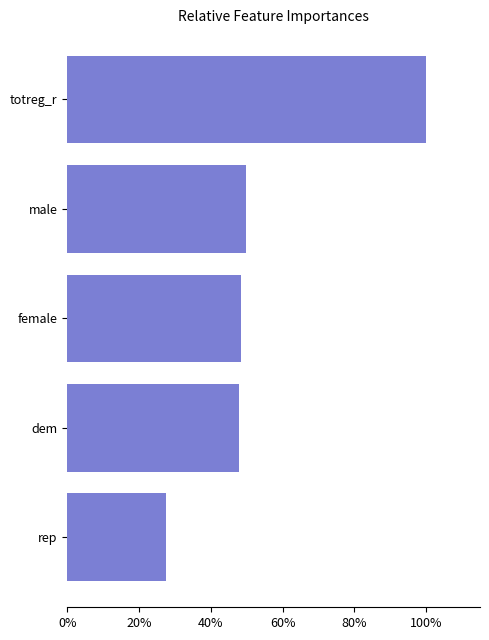

What is the sum of all values?

2.7